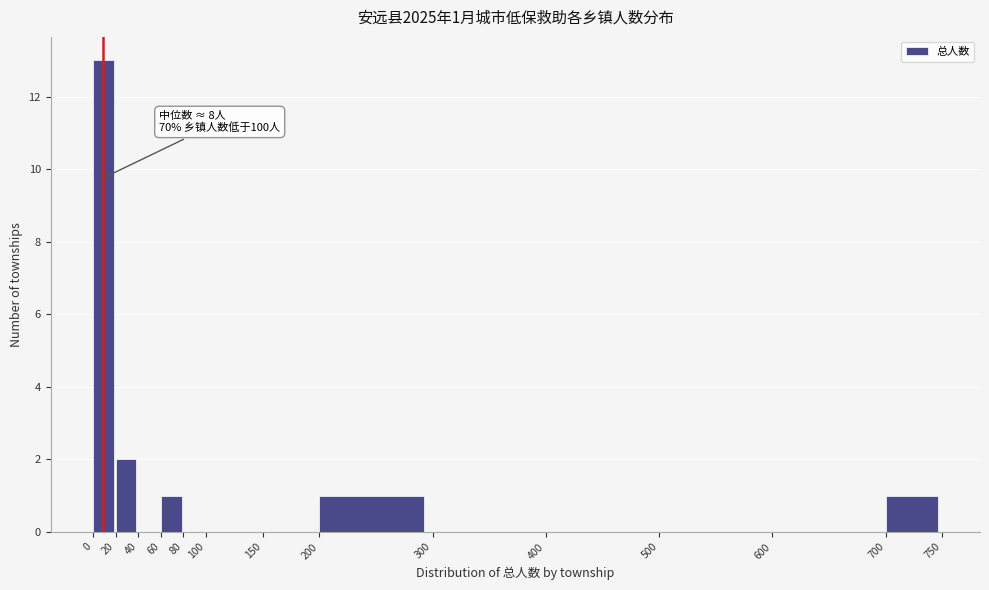

Over which range of the x-axis is the bar tallest?

0 to 20